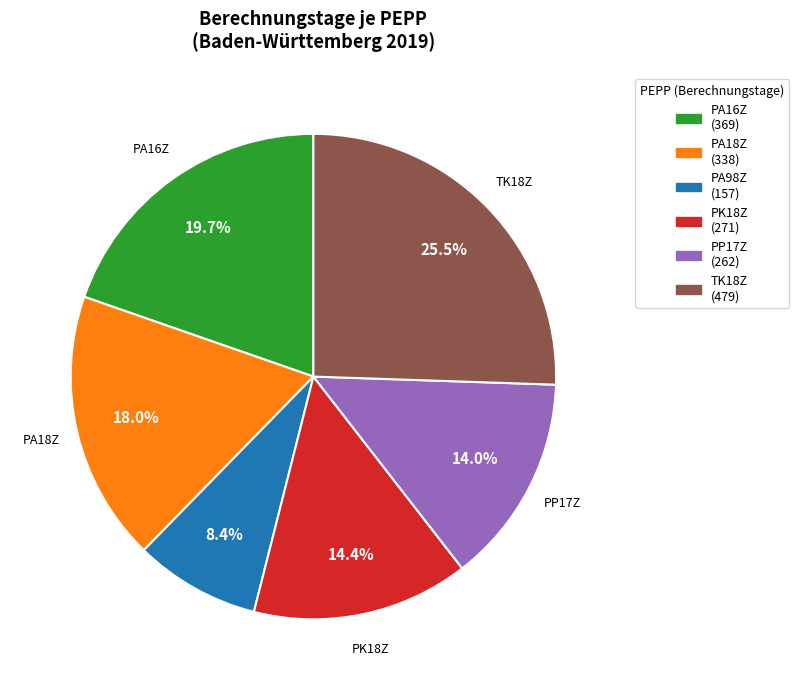

To the nearest percent, what portion does PA18Z represent?

18%